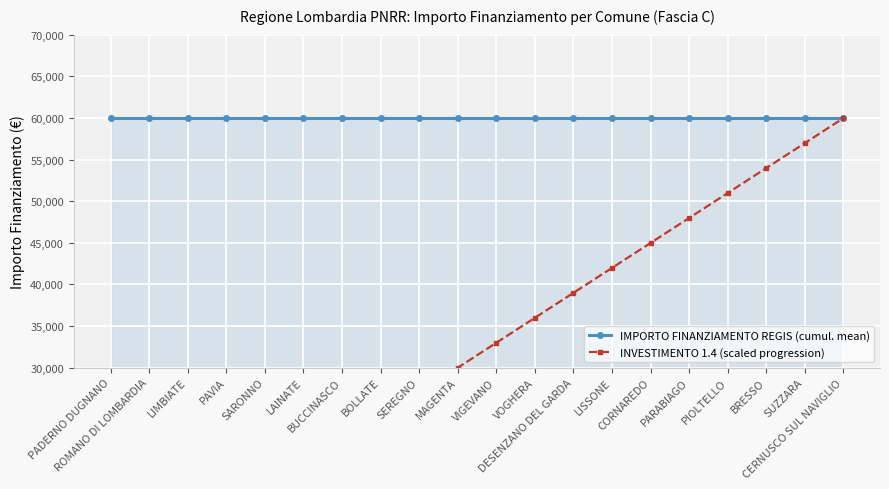

True or false: INVESTIMENTO 1.4 (scaled progression) and IMPORTO FINANZIAMENTO REGIS (cumul. mean) cross at least once.

False